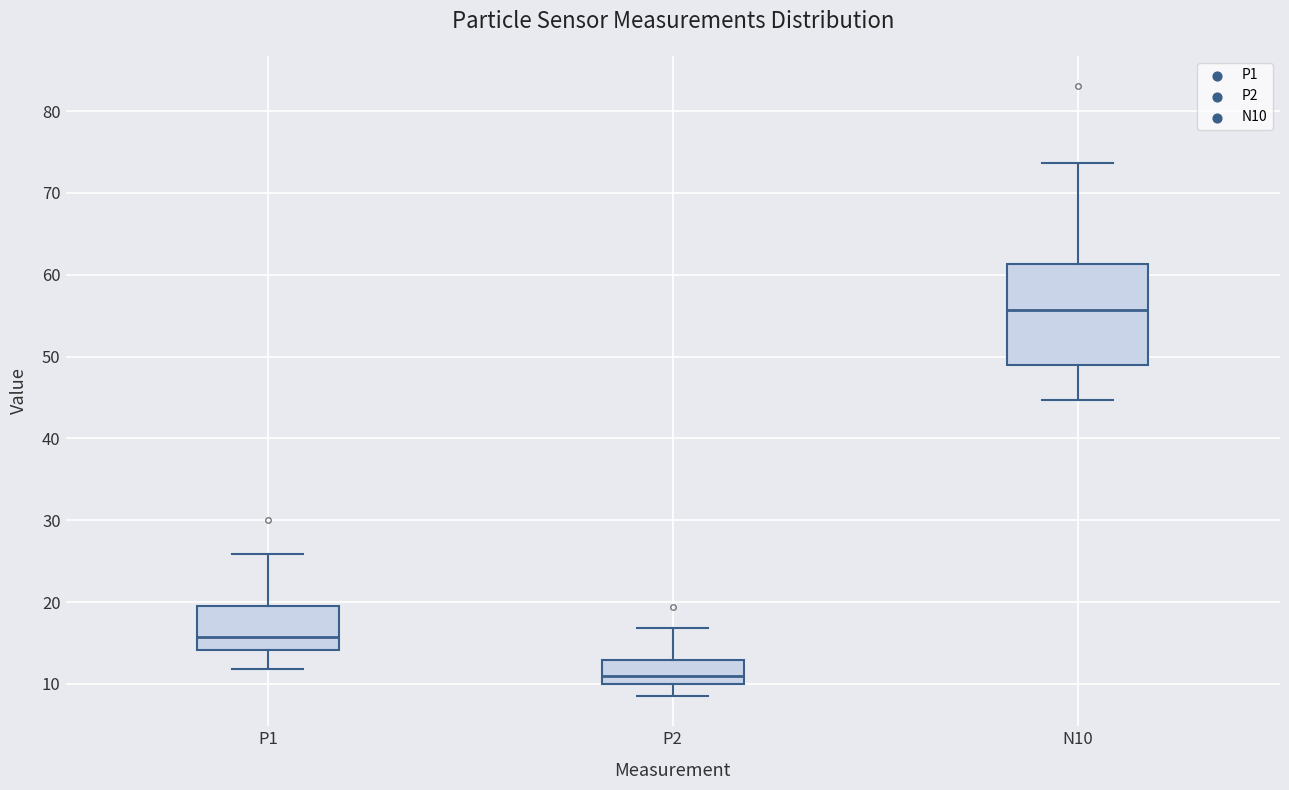

Where does the lower whisker of the box for N10 end on the y-axis? The values are not printed on the chart, so give them approximately, as read against the axis.

45